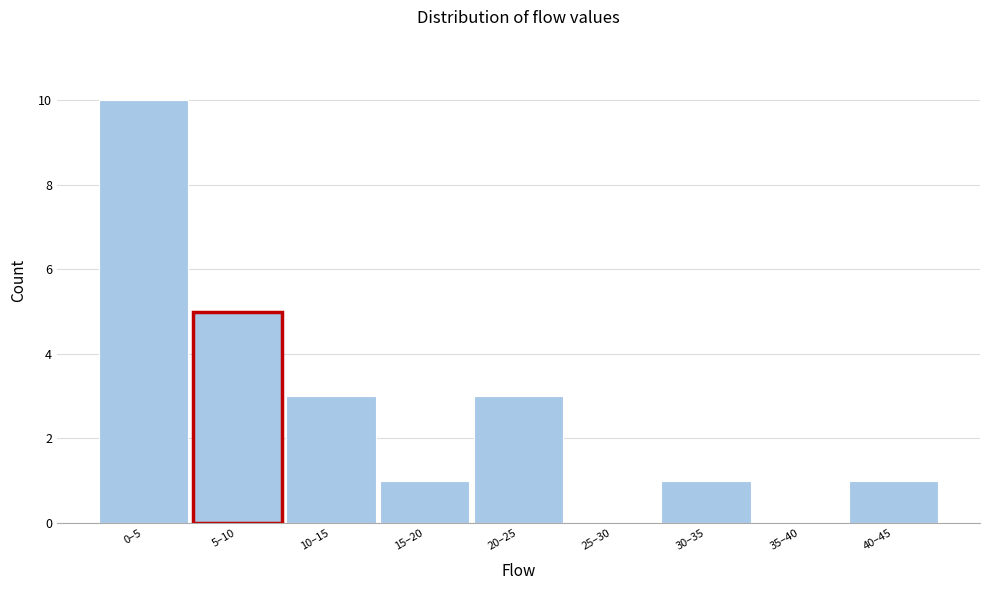

Reading right to left, list all the values displayed in this chart.

40–45=1	35–40=0	30–35=1	25–30=0	20–25=3	15–20=1	10–15=3	5–10=5	0–5=10